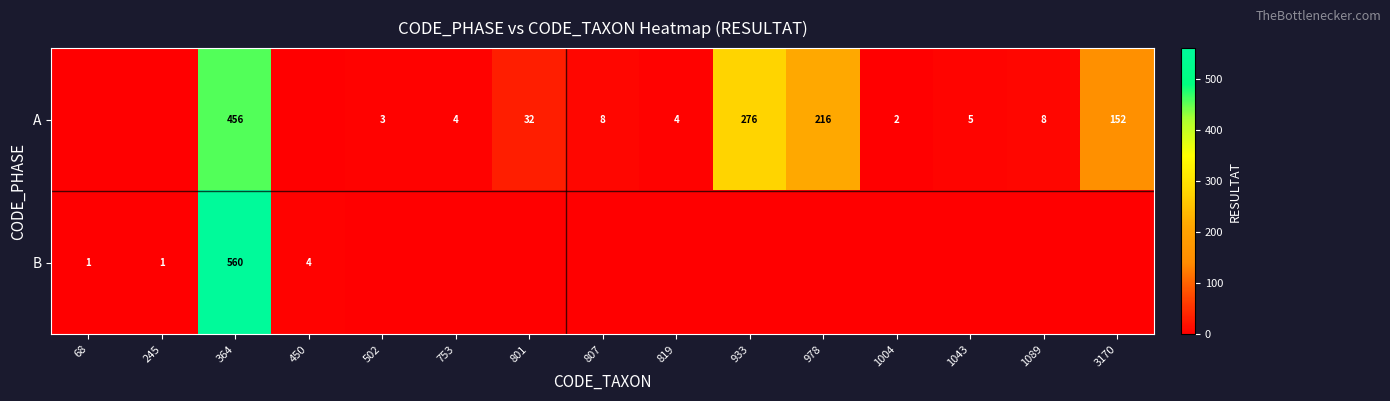

Which series has the largest range (max minus min)?

row_1